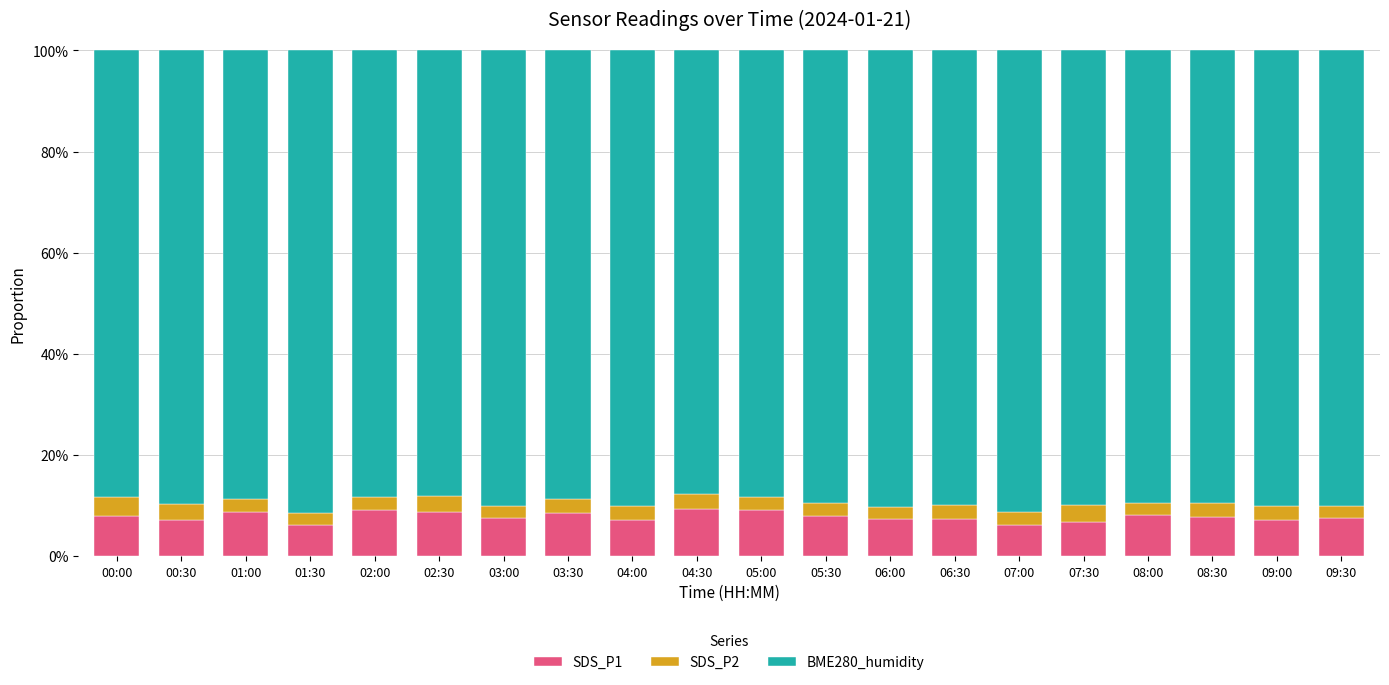

Read the BME280_humidity value at 03:30.

0.9